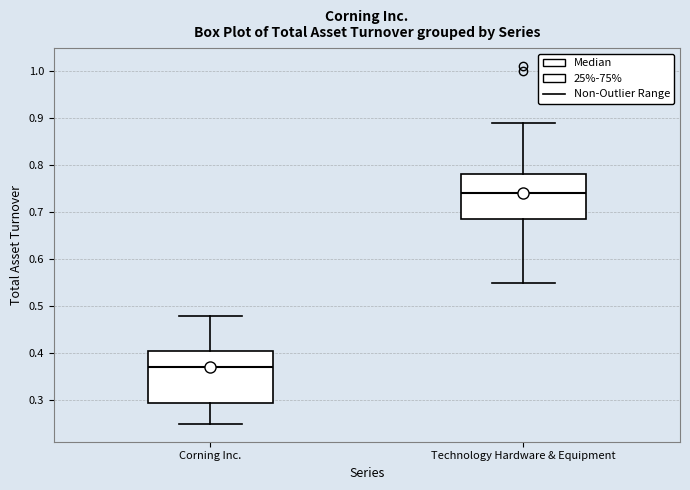

Which box is the tallest, from its lower edge to its upper edge?

Corning Inc.